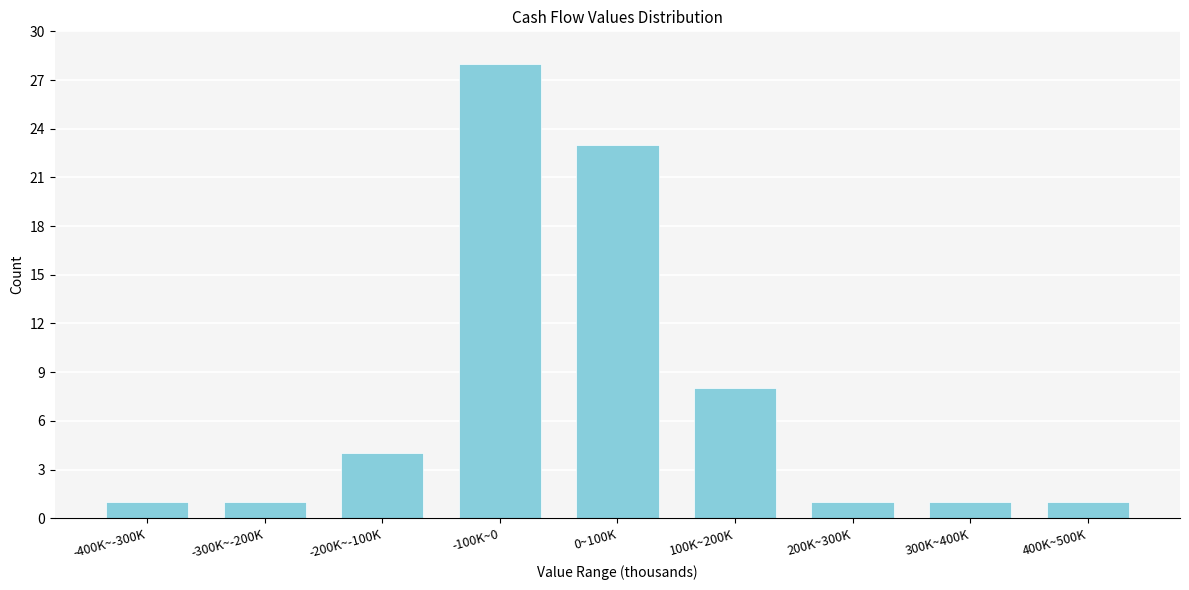

Reading right to left, extract all data points from this chart.

400K~500K=1	300K~400K=1	200K~300K=1	100K~200K=8	0~100K=23	-100K~0=28	-200K~-100K=4	-300K~-200K=1	-400K~-300K=1